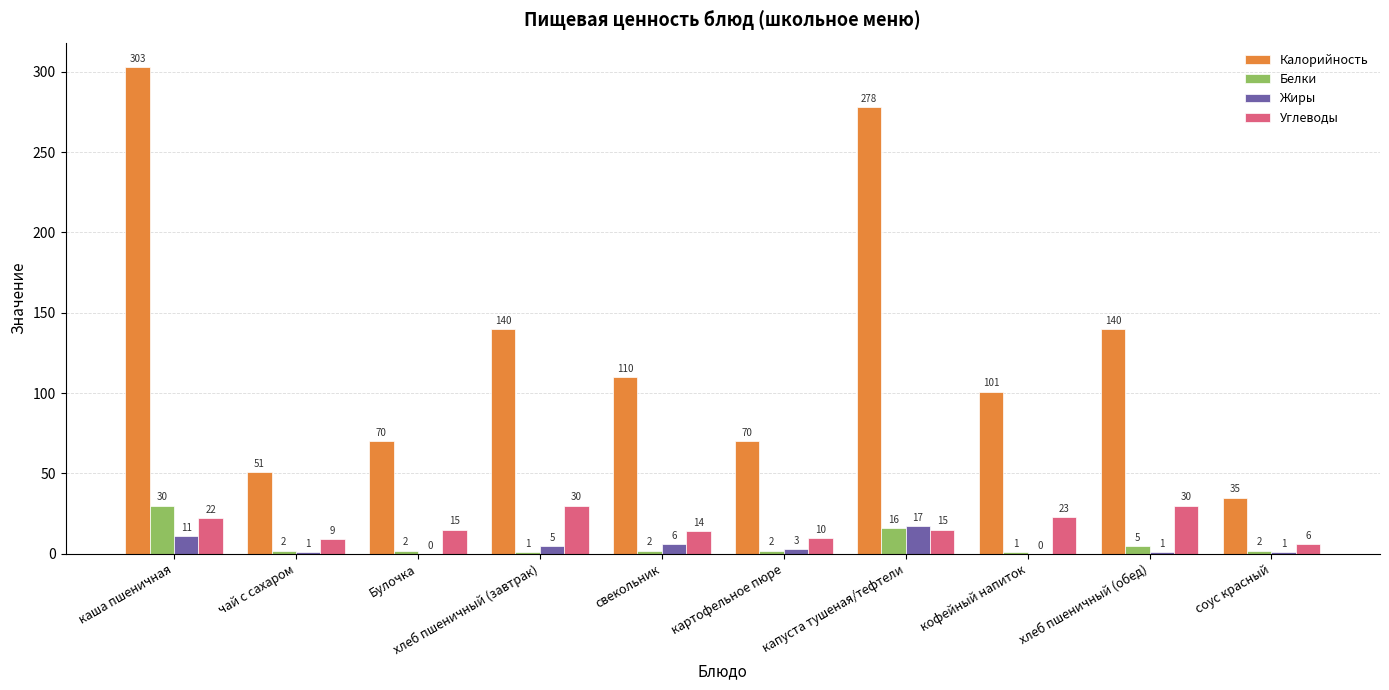

What is the sum of all Калорийность values?

1298